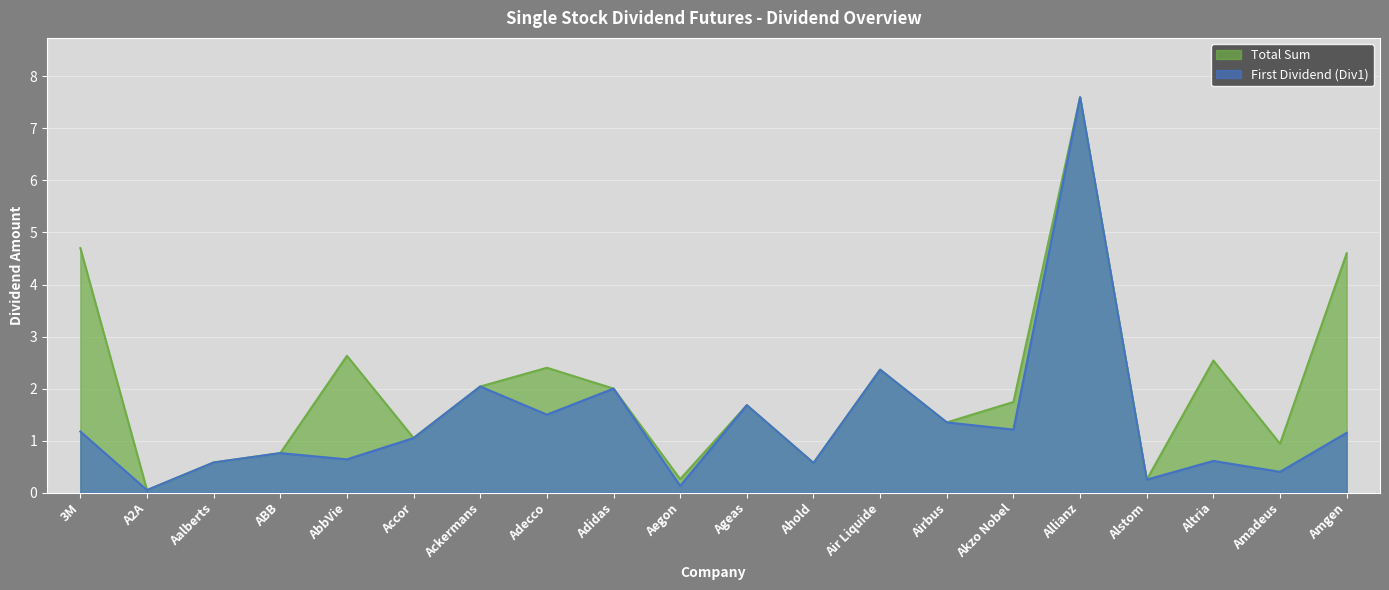

Does the chart display data point markers on the line(s)?

No